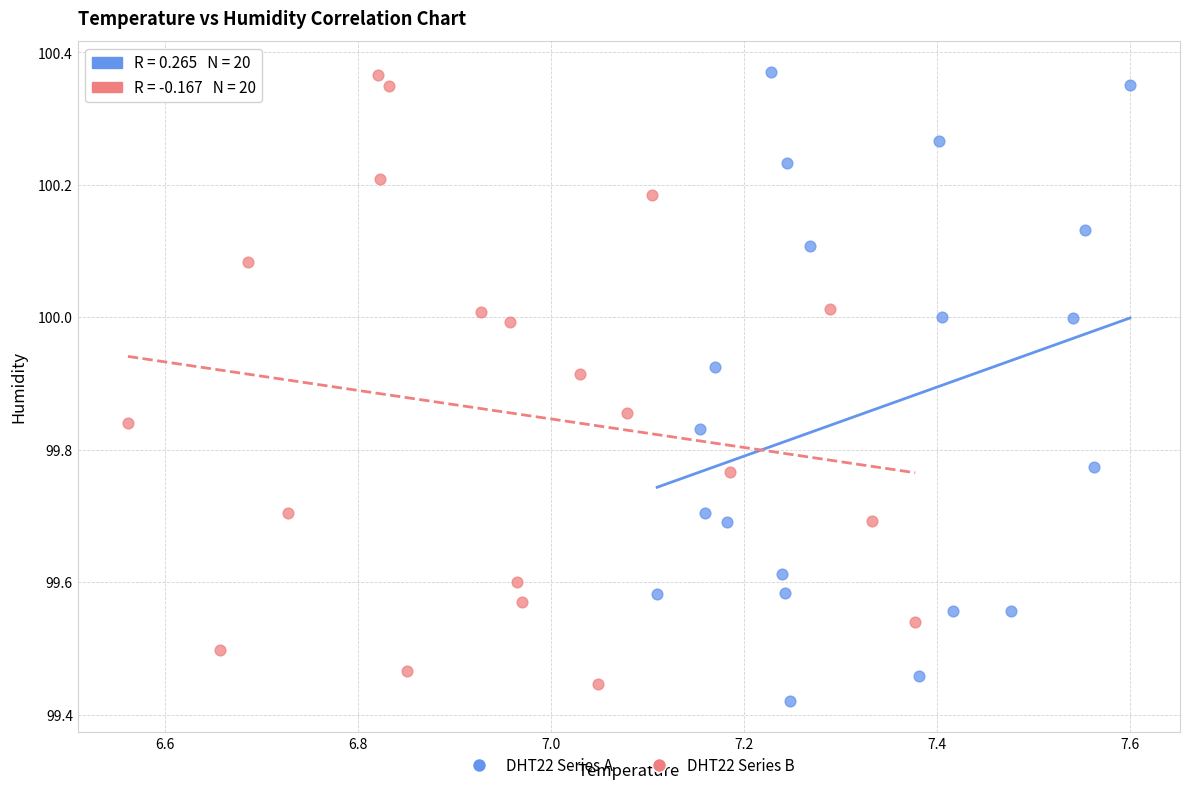

Which series has the largest Y range (max minus min)?

DHT22 Series A